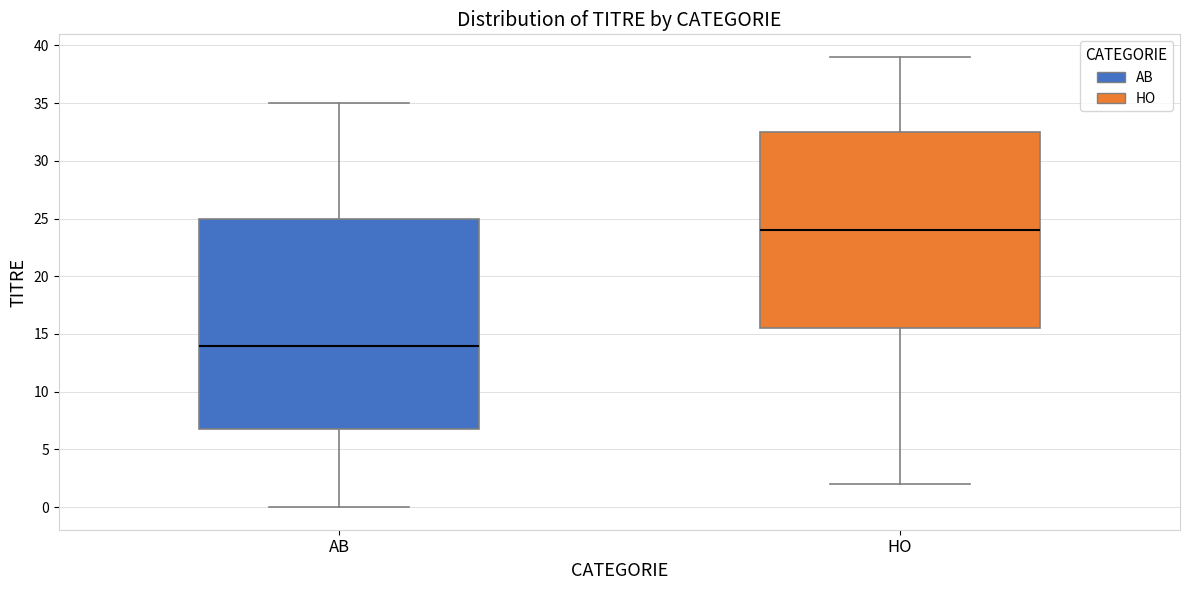

Reading left to right, transcribe this box plot: for each box, give where its median line is, the range the box spans, and where its two whiskers end, as read against the y-axis. The values are not printed on the chart, so give them approximately, as read against the axis.

AB: median 14.0, box 7.0 to 25.0, whiskers 0.0 to 35.0
HO: median 24.0, box 15.5 to 32.5, whiskers 2.0 to 39.0